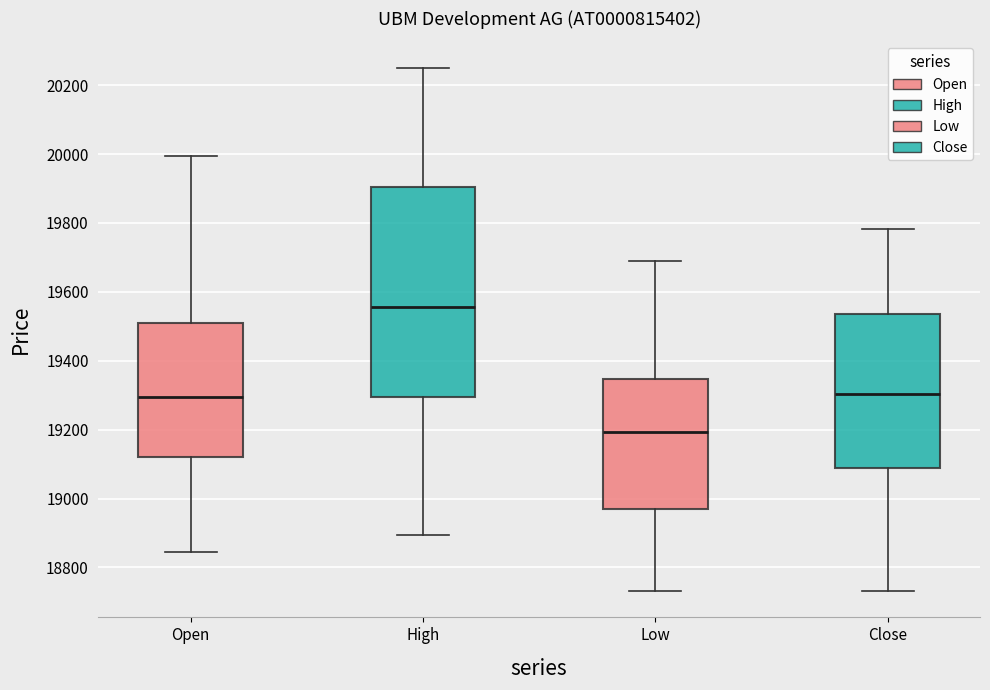

Which box's median line is the highest?

High